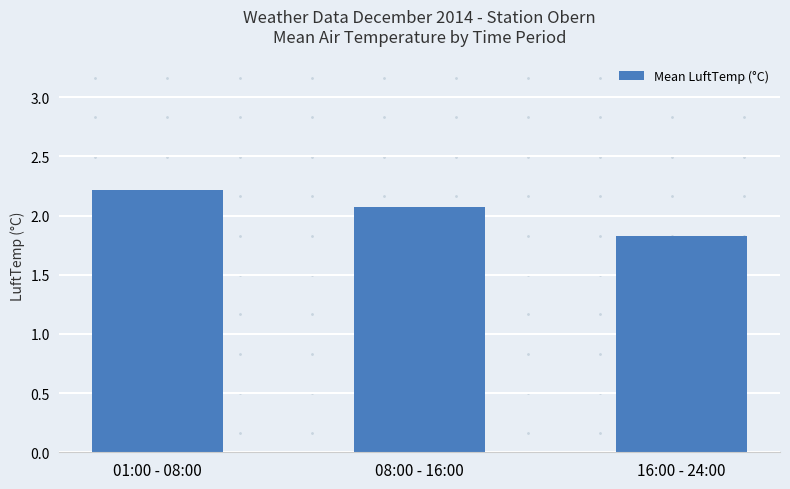

What is the label of the 1st bar from the right?

16:00 - 24:00